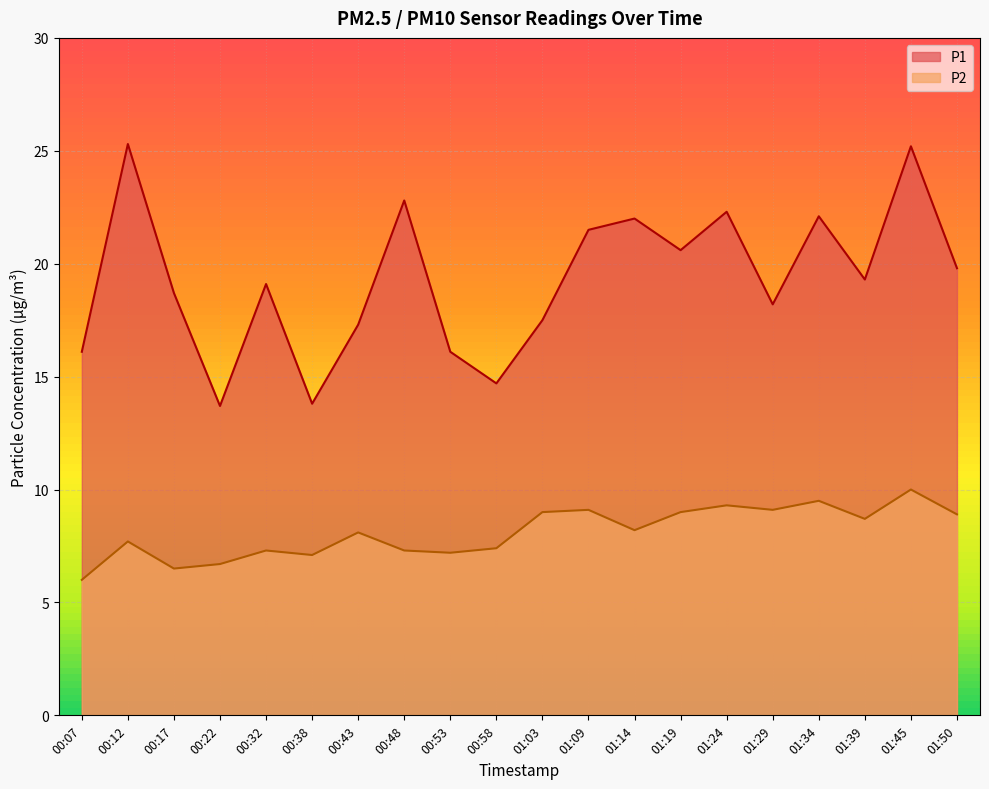

Does the chart display data point markers on the line(s)?

No